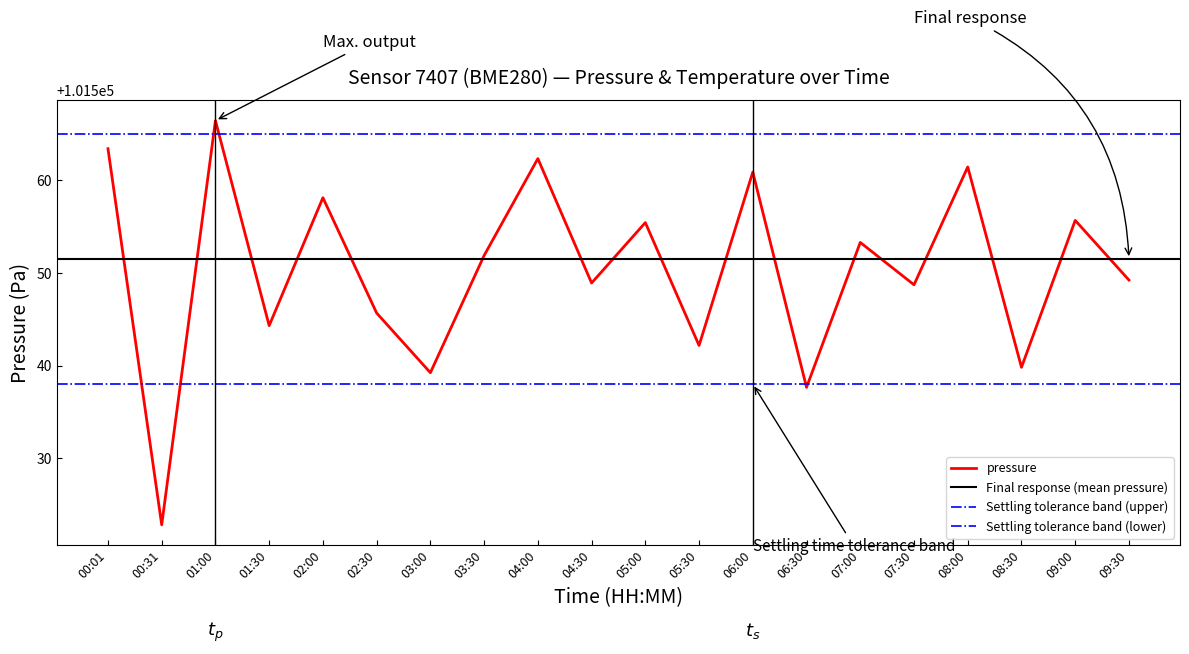

What is the minimum value for pressure?

101522.8